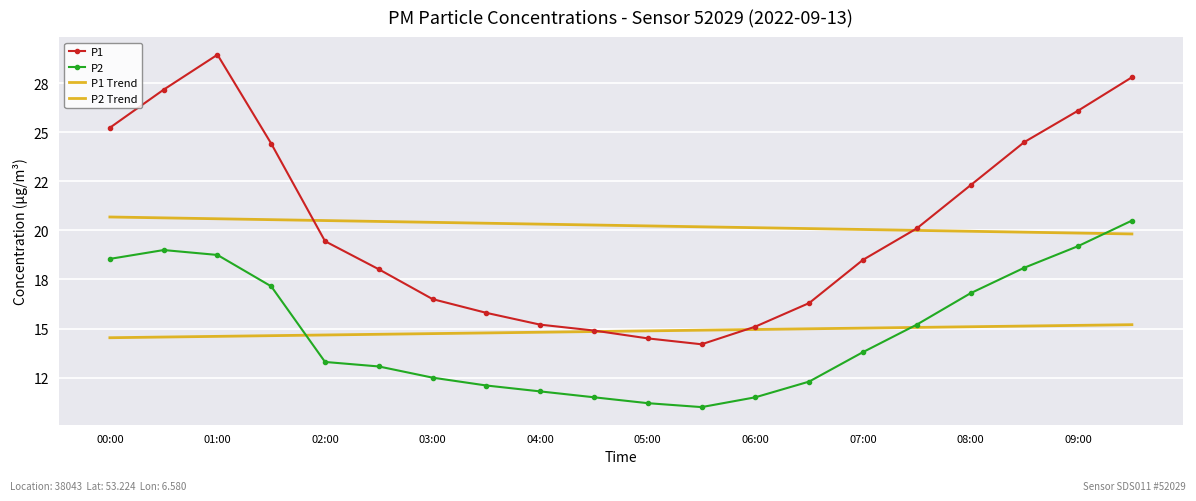

At which category does P1 reach its first local valley?

11